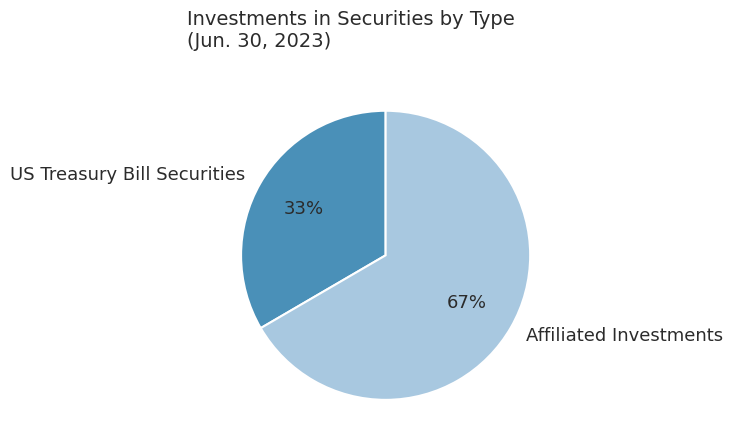

What is the ratio of the value at Affiliated Investments to the value at US Treasury Bill Securities?

2.0